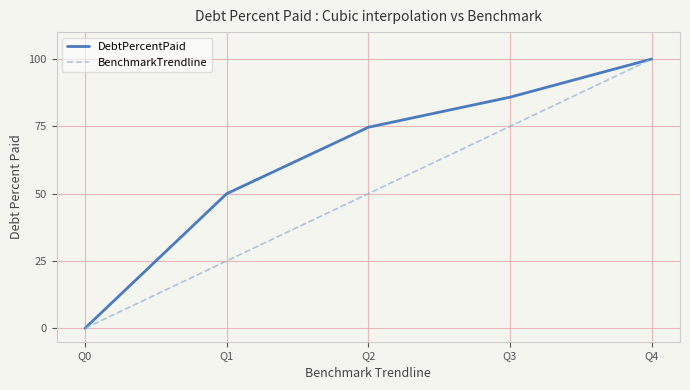

What is the difference between the highest and lowest values at Q1?

25.0